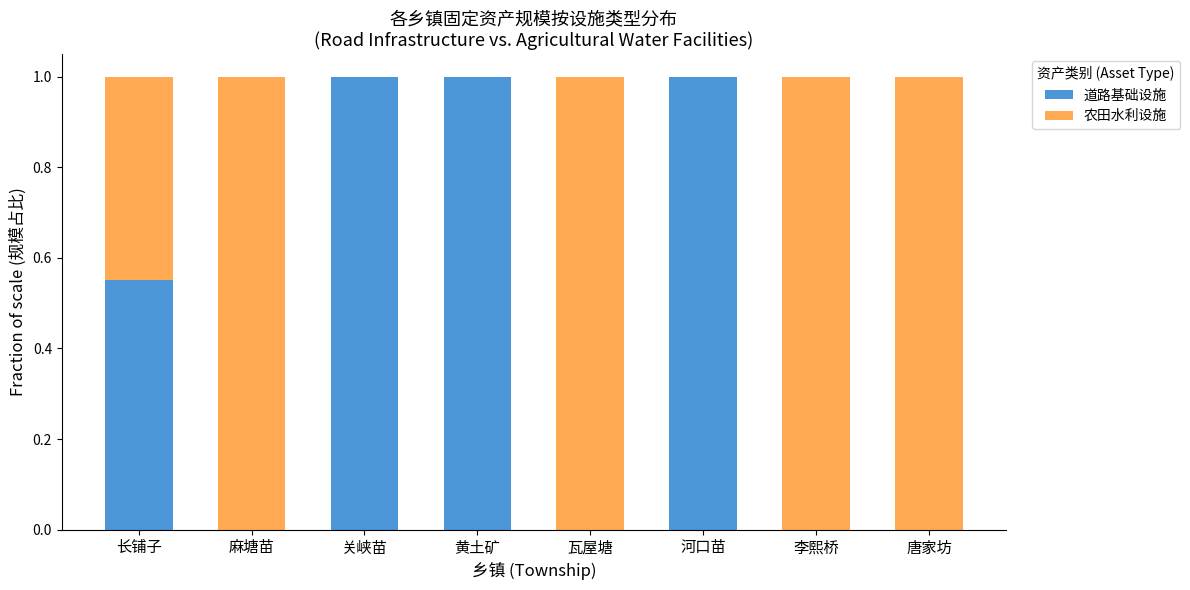

What is the sum of the 道路基础设施 values at 黄土矿 and 关峡苗?

2.0